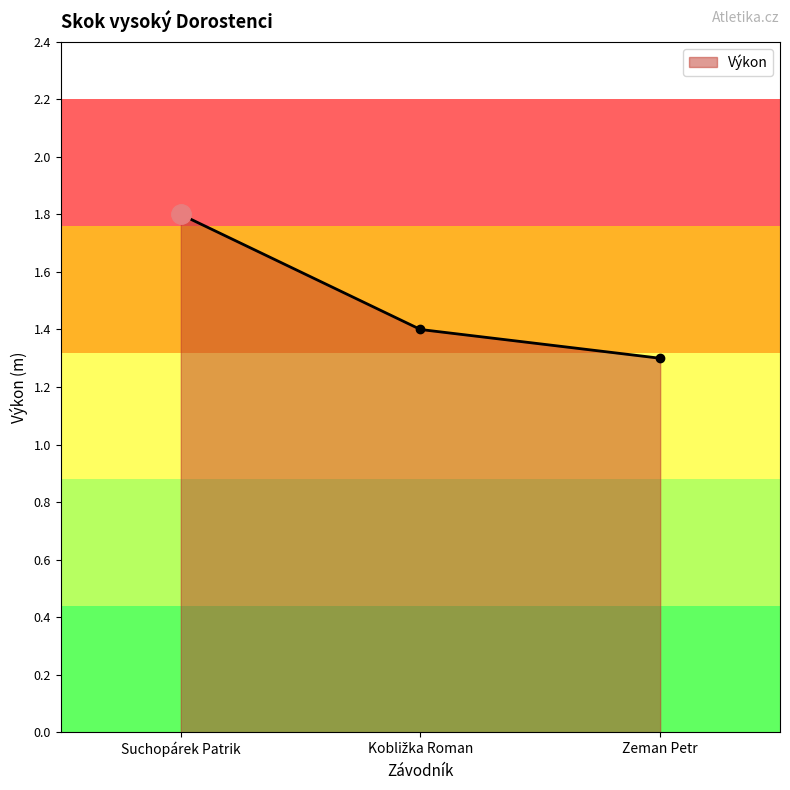

Count the number of data series in this chart.

1